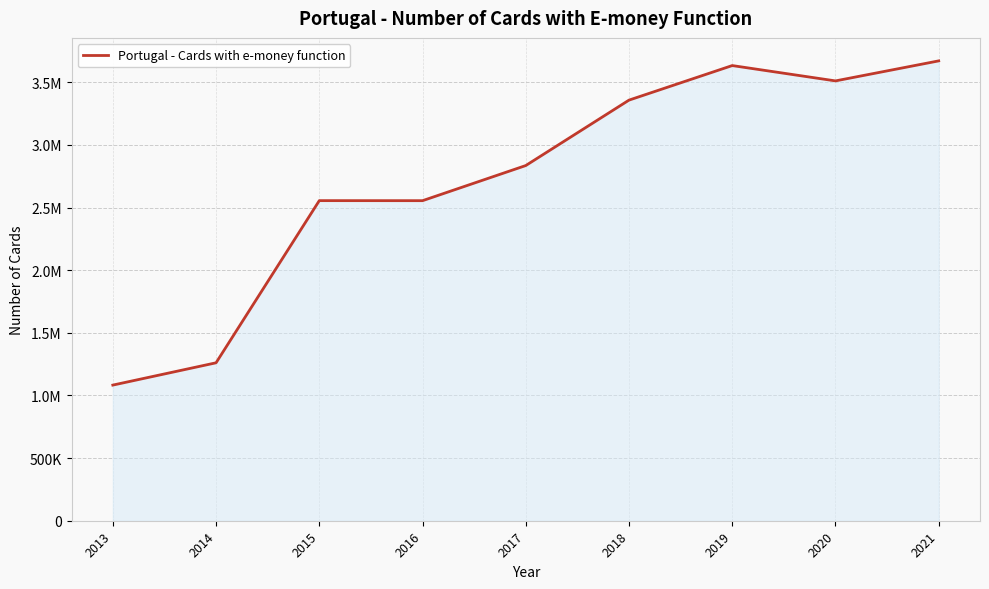

What is the sum of all values?

24459092